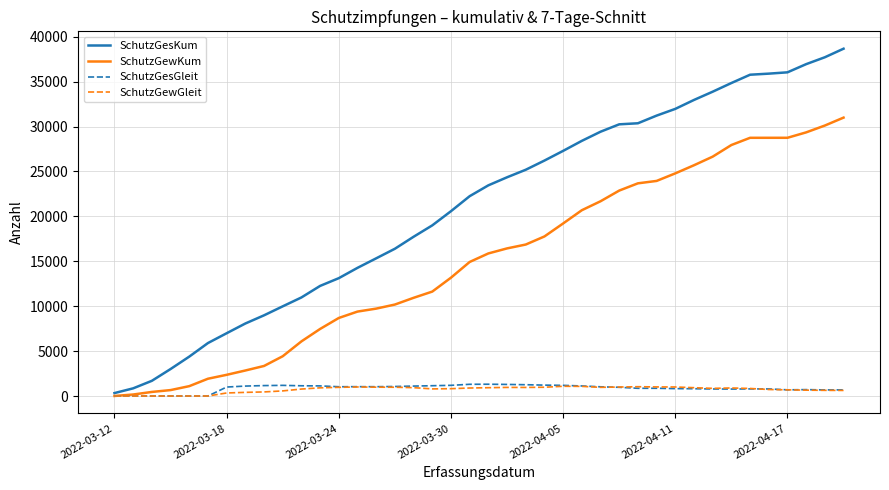

Which series has the largest total across all categories?

SchutzGesKum